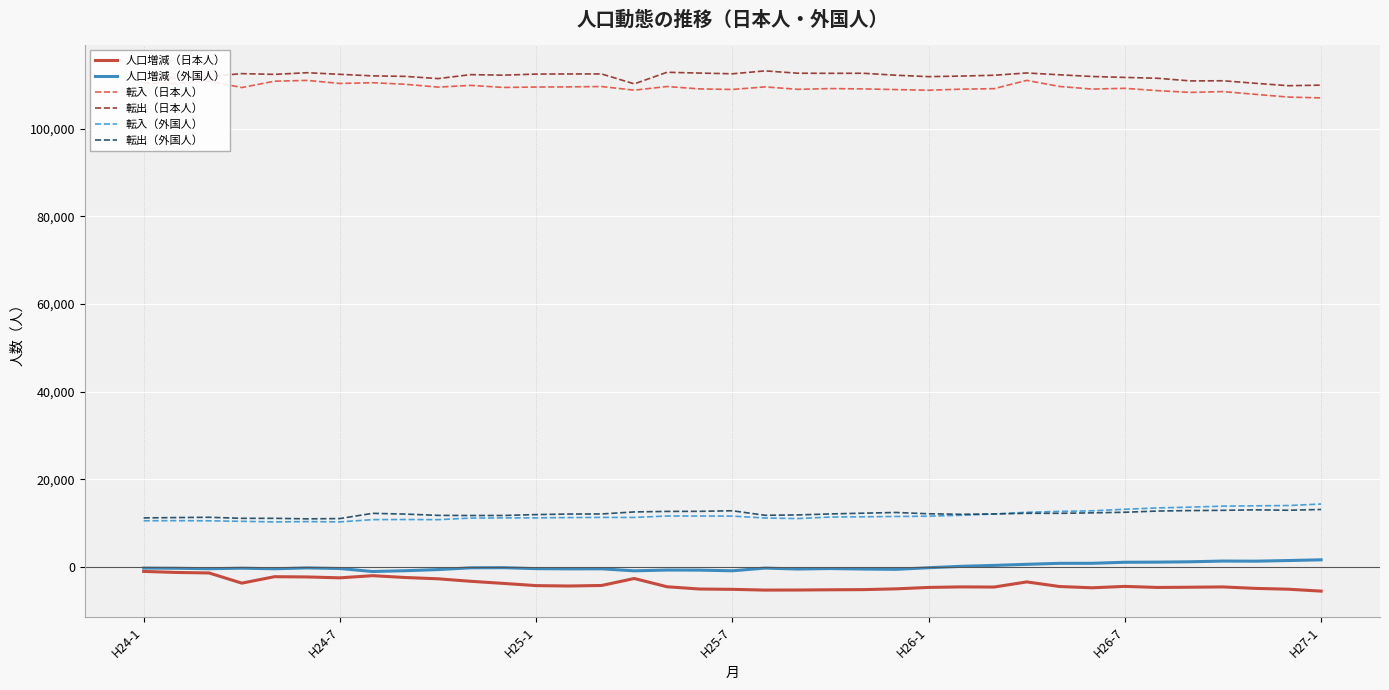

What is the smallest value displayed?

-5515